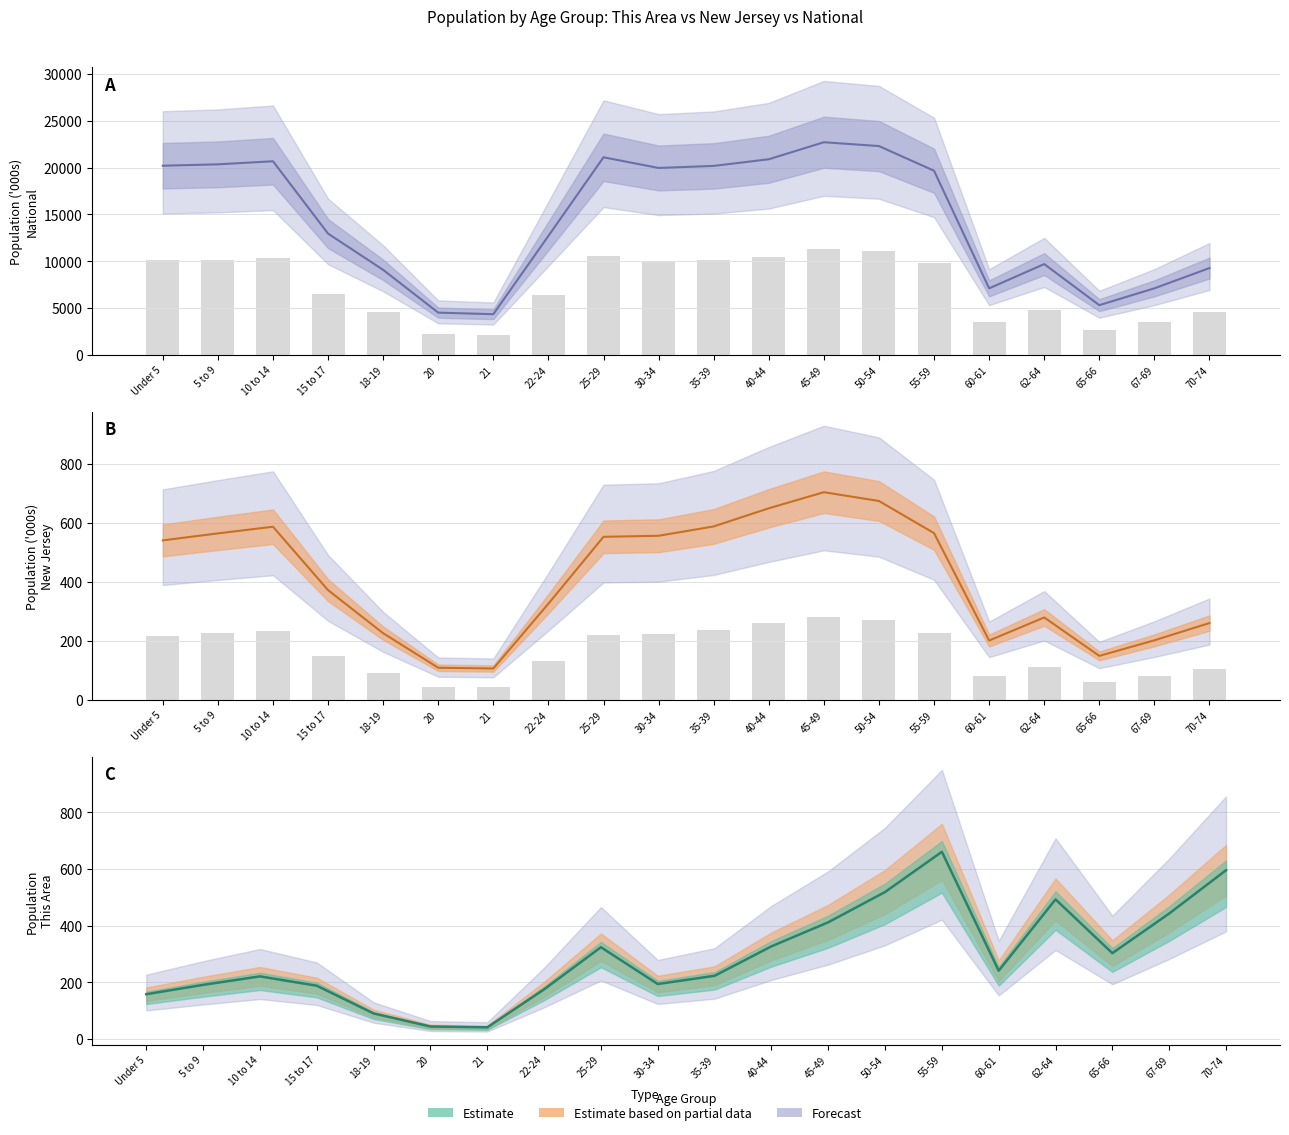

At which category is the sum across all series the highest?

45-49